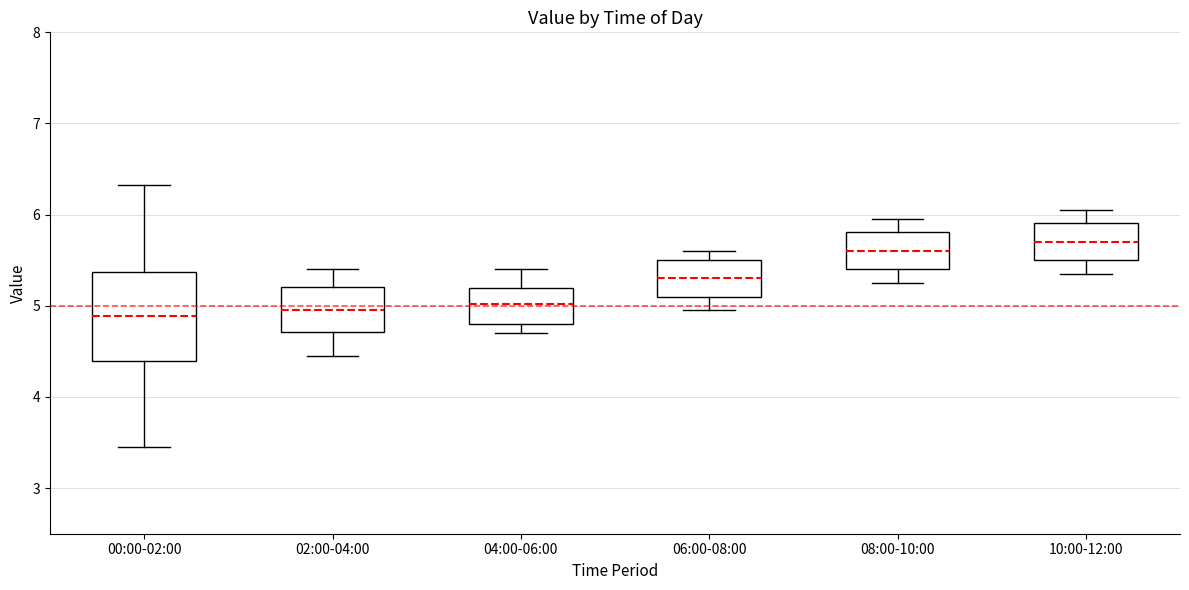

Reading left to right, transcribe this box plot: for each box, give where its median line is, the range the box spans, and where its two whiskers end, as read against the y-axis. The values are not printed on the chart, so give them approximately, as read against the axis.

00:00-02:00: median 4.9, box 4.4 to 5.4, whiskers 3.5 to 6.3
02:00-04:00: median 5.0, box 4.7 to 5.2, whiskers 4.5 to 5.4
04:00-06:00: median 5.0, box 4.8 to 5.2, whiskers 4.7 to 5.4
06:00-08:00: median 5.3, box 5.1 to 5.5, whiskers 5.0 to 5.6
08:00-10:00: median 5.6, box 5.4 to 5.8, whiskers 5.3 to 6.0
10:00-12:00: median 5.7, box 5.5 to 5.9, whiskers 5.4 to 6.1